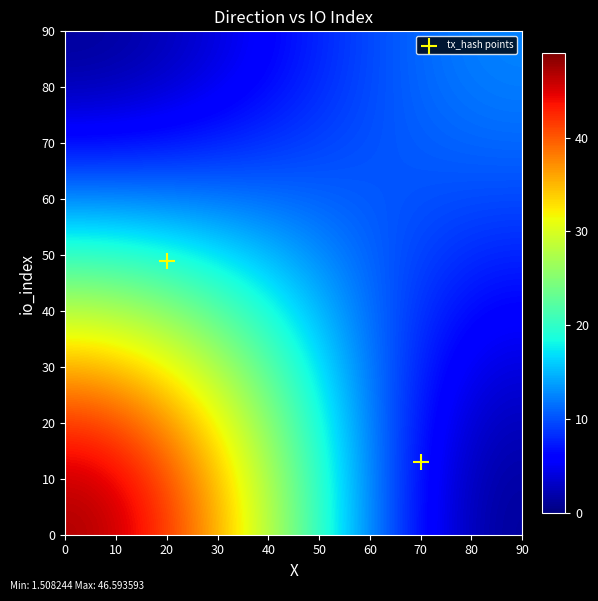

What is the range of X values (max minus min)?

50